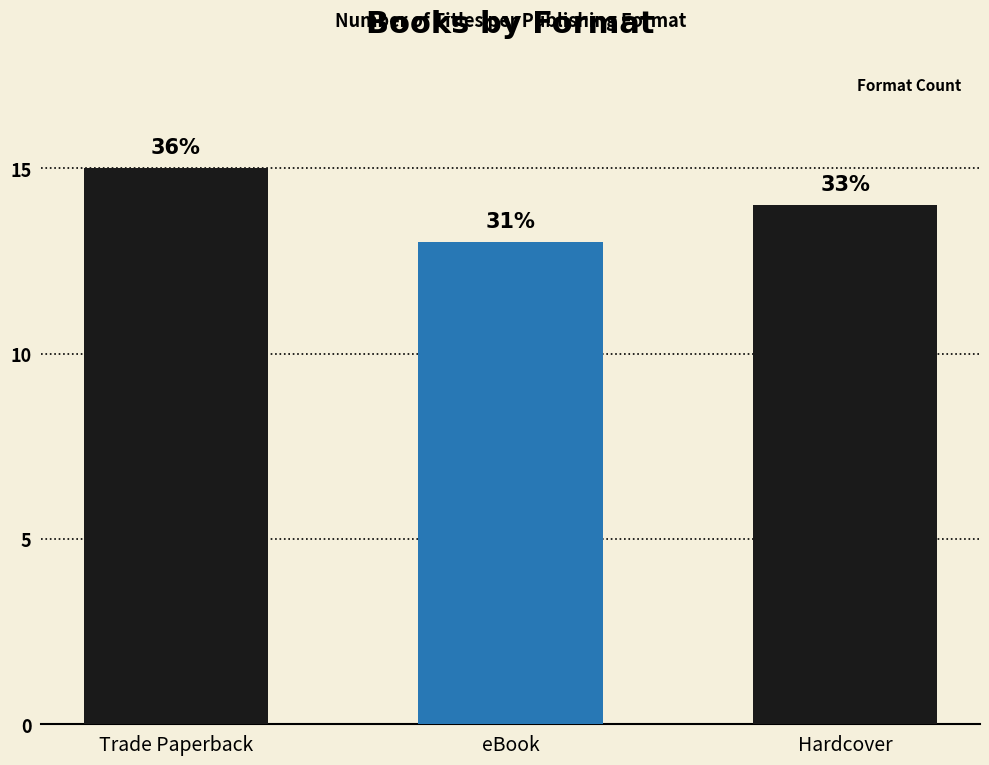

Approximately how many times larger is the value at eBook compared to Trade Paperback?

0.9